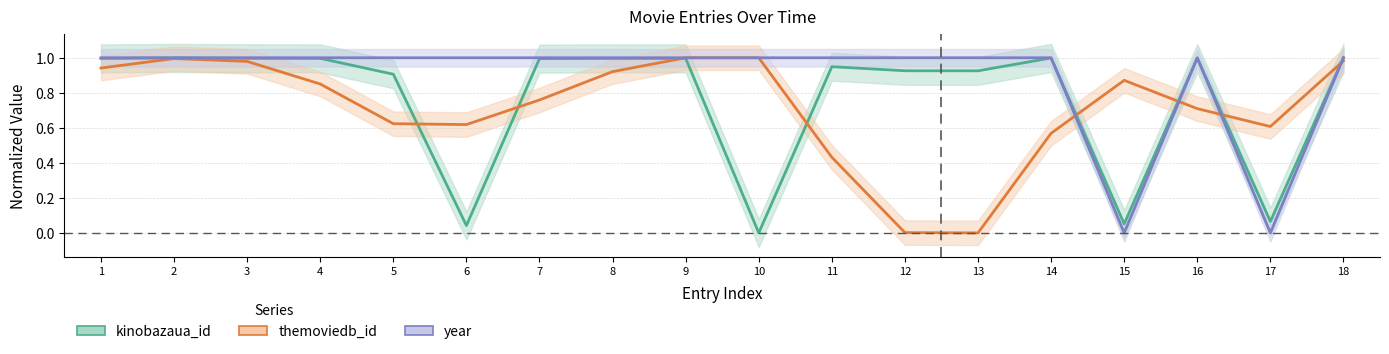

Is it true that year equals 0.3 at 11?

False